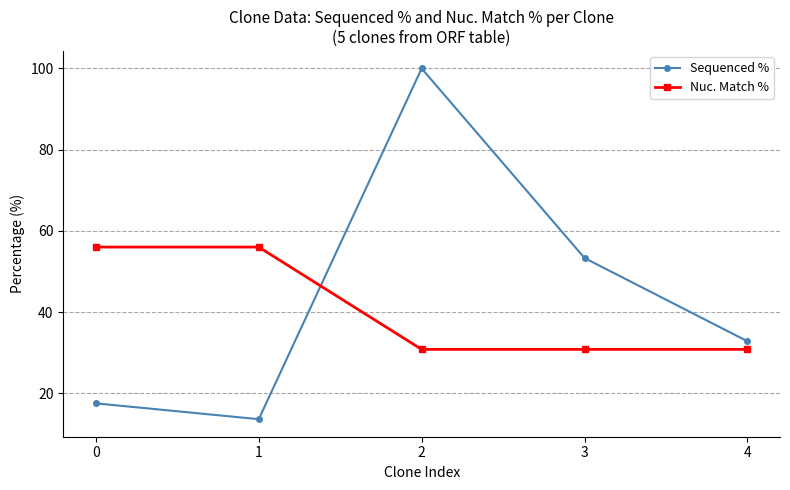

Is the value of Sequenced % at 0 greater than the value of Nuc. Match % at 4?

No